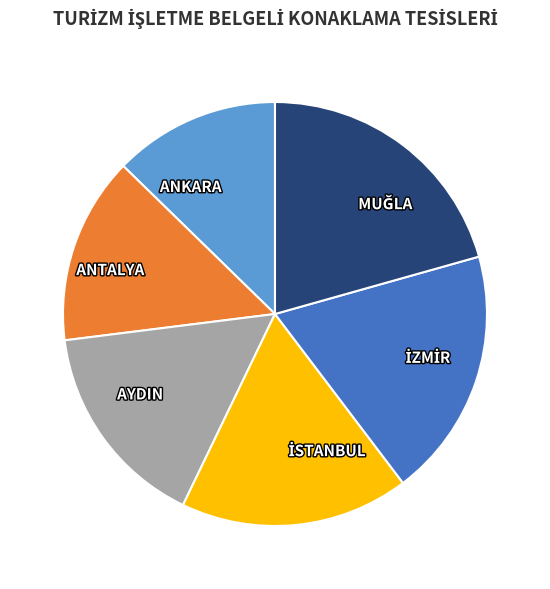

Does AYDIN represent more than half of the total?

No